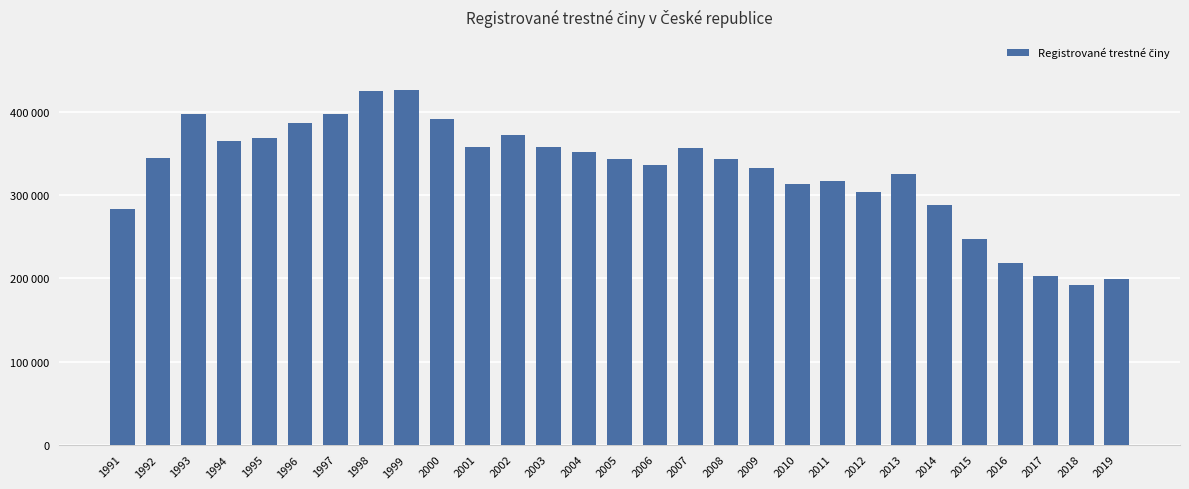

Does the chart contain any negative values?

No